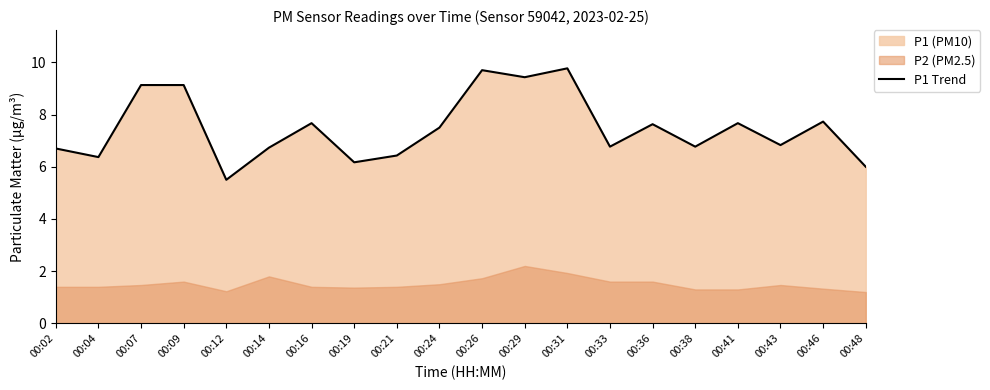

Where is the first local minimum?

00:04